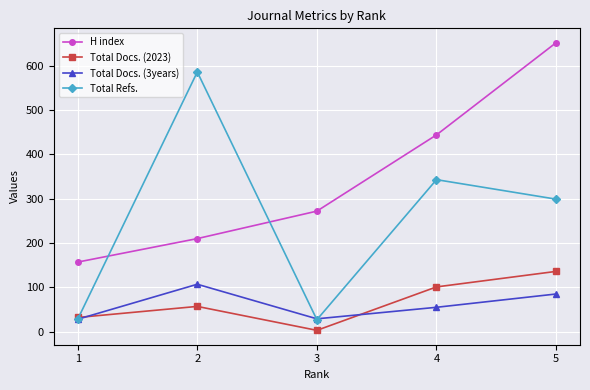

At which label is Total Docs. (2023) closest to 69?

2